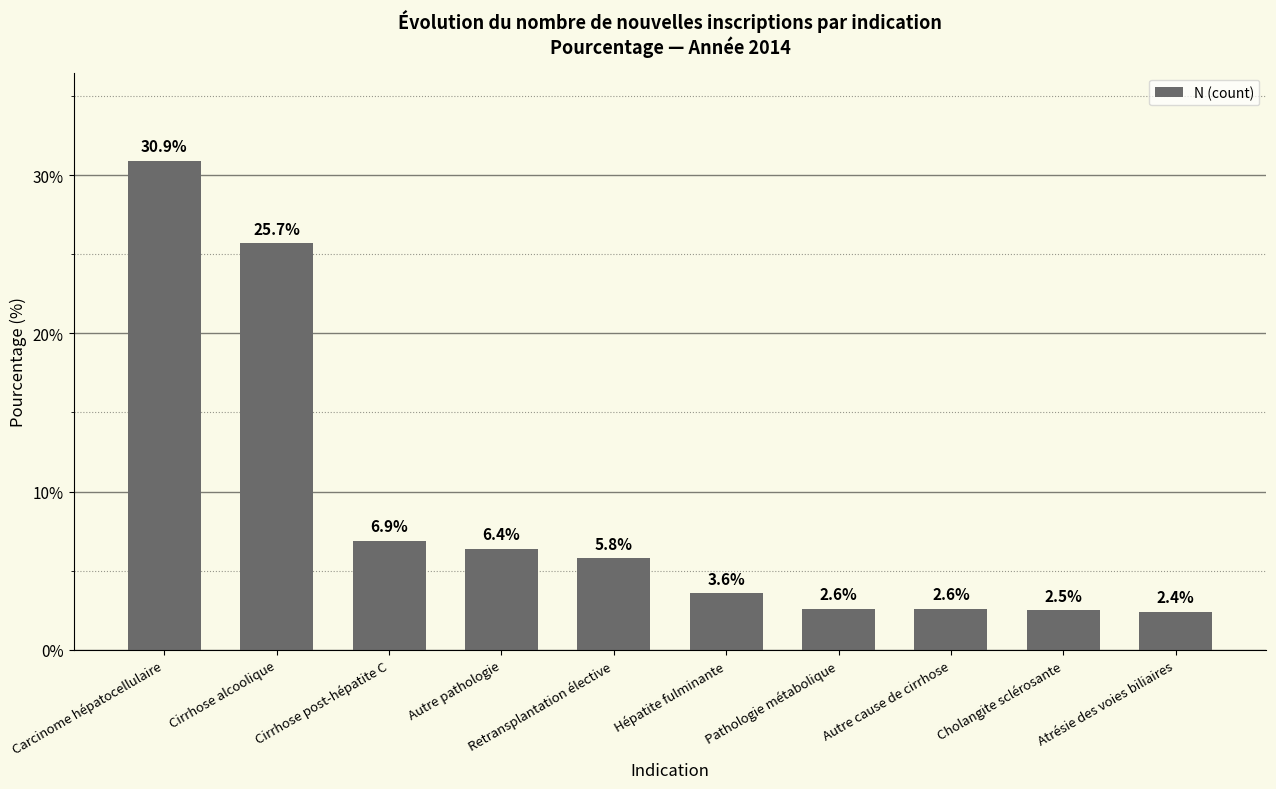

What is the average value?

8.9